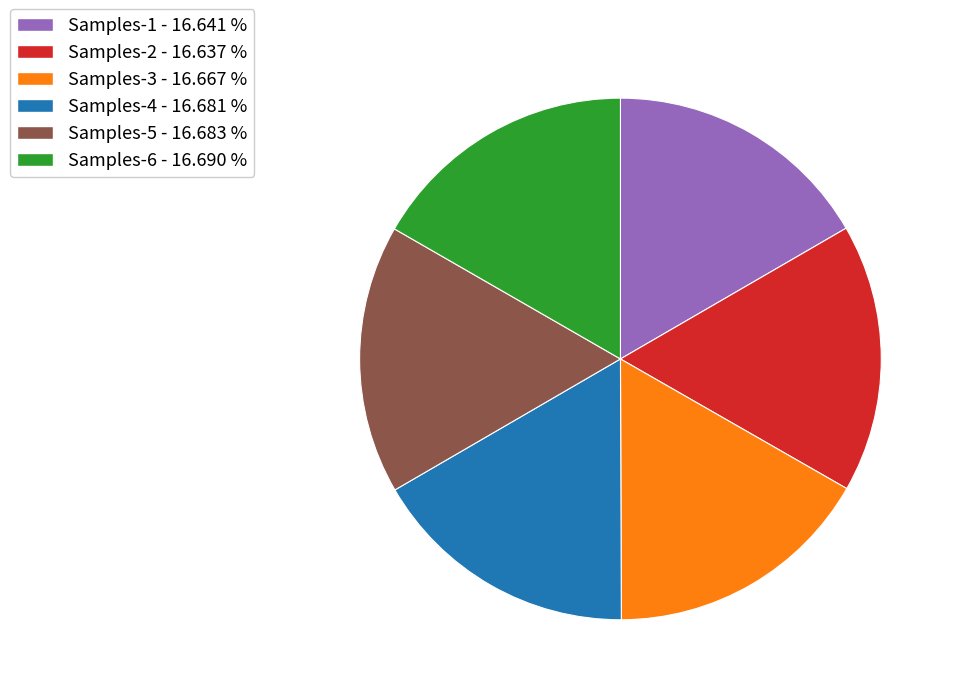

Count the number of slices in the pie.

6